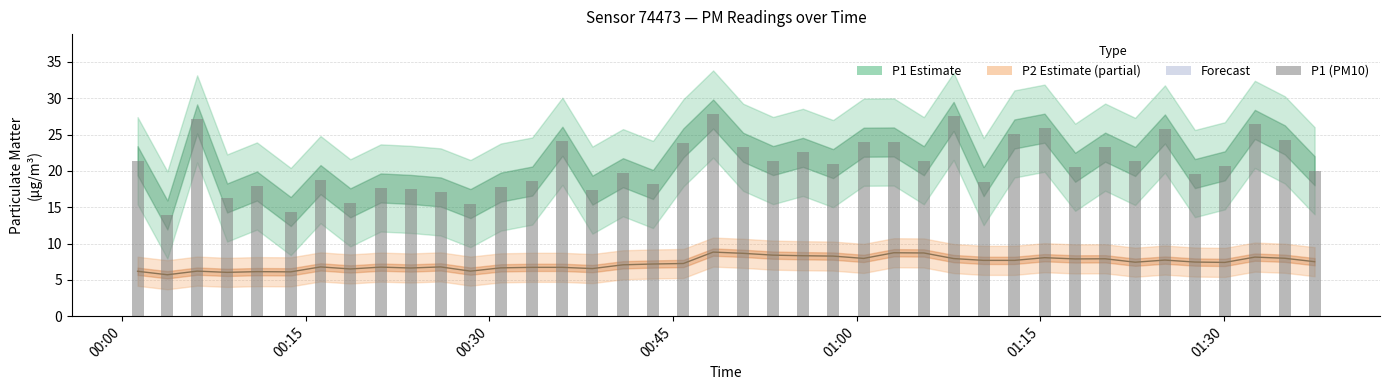

What is the minimum value for P1 (PM10)?

13.9